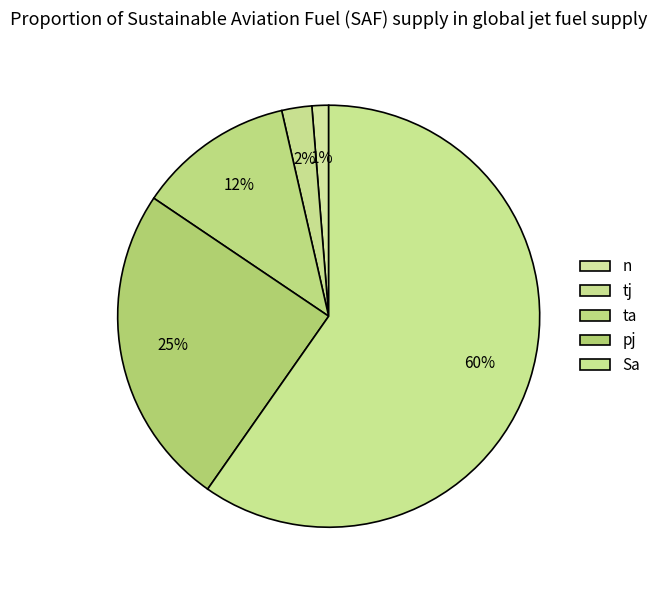

What percentage is NOT represented by n?

98.7%